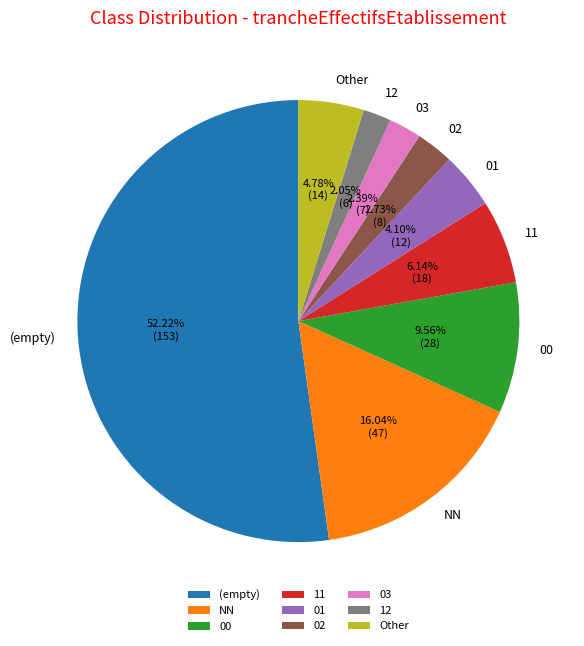

To the nearest percent, what is the difference between the NN and 01 slice percentages?

12%